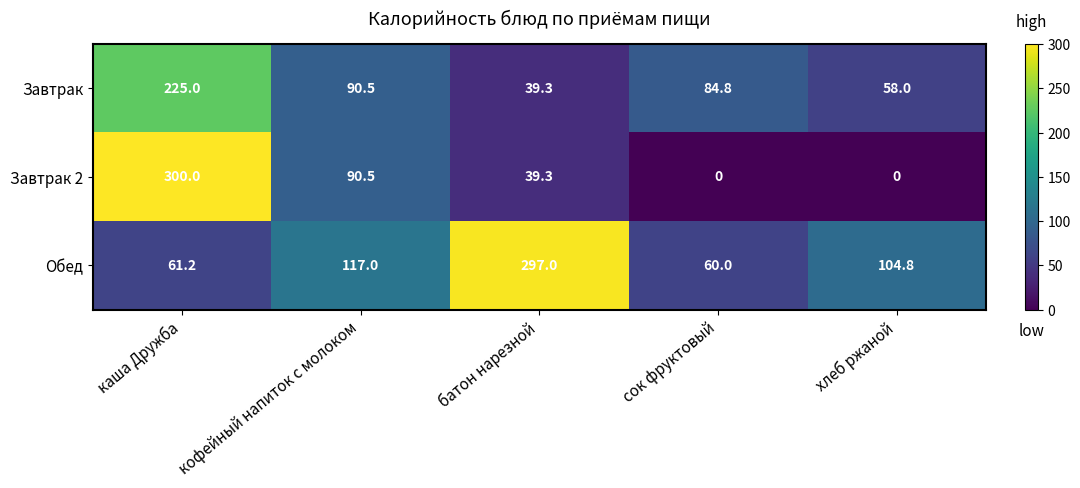

At which label does Обед first exceed 104?

кофейный напиток с молоком